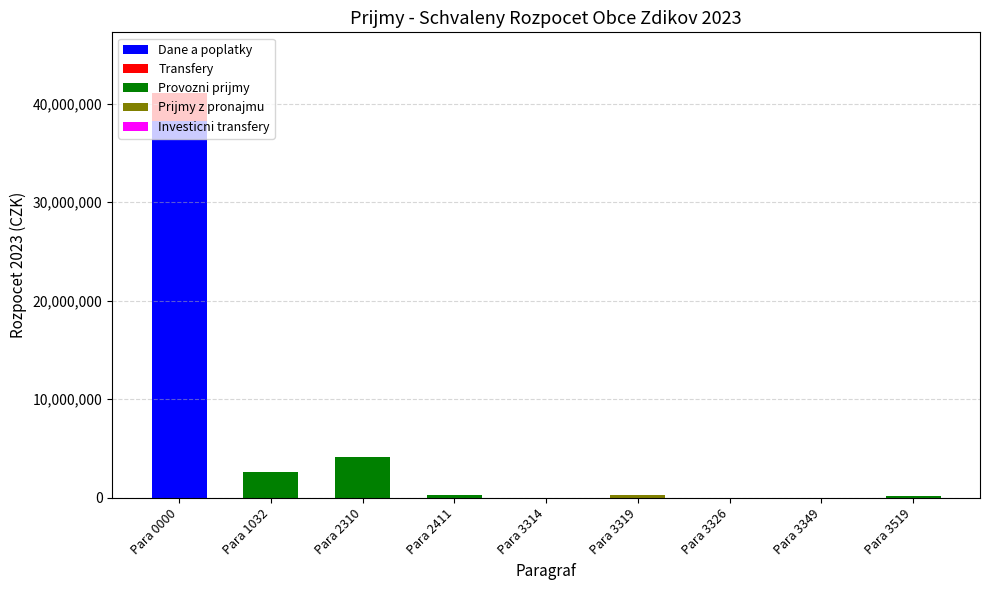

At which category is the sum across all series the highest?

Para 0000